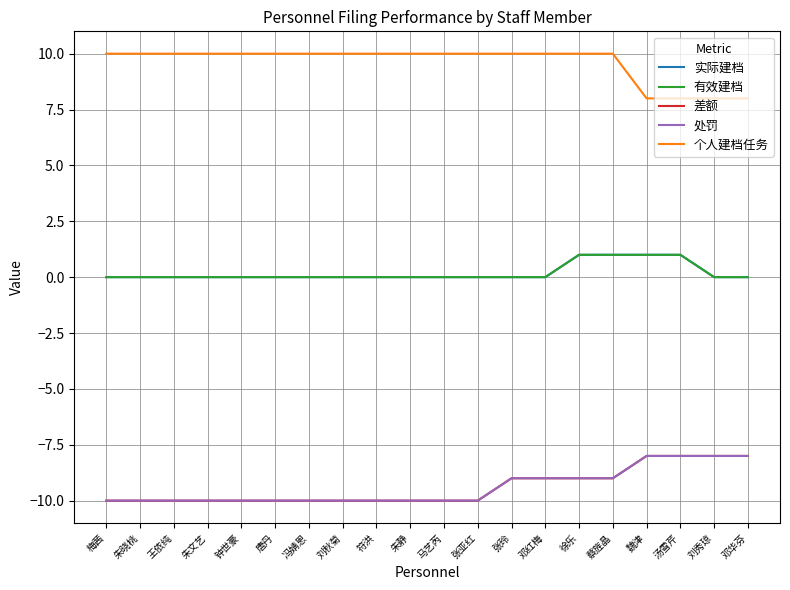

True or false: 处罚 and 个人建档任务 intersect in this chart.

False